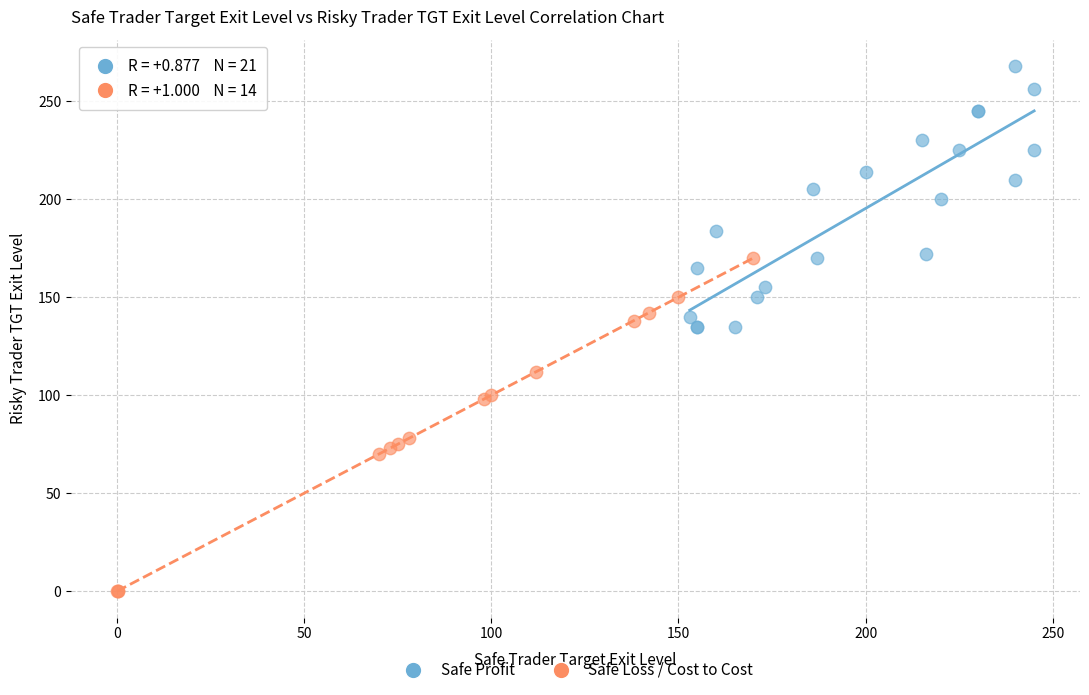

Which series has the widest spread of Y values?

Safe Loss / Cost to Cost